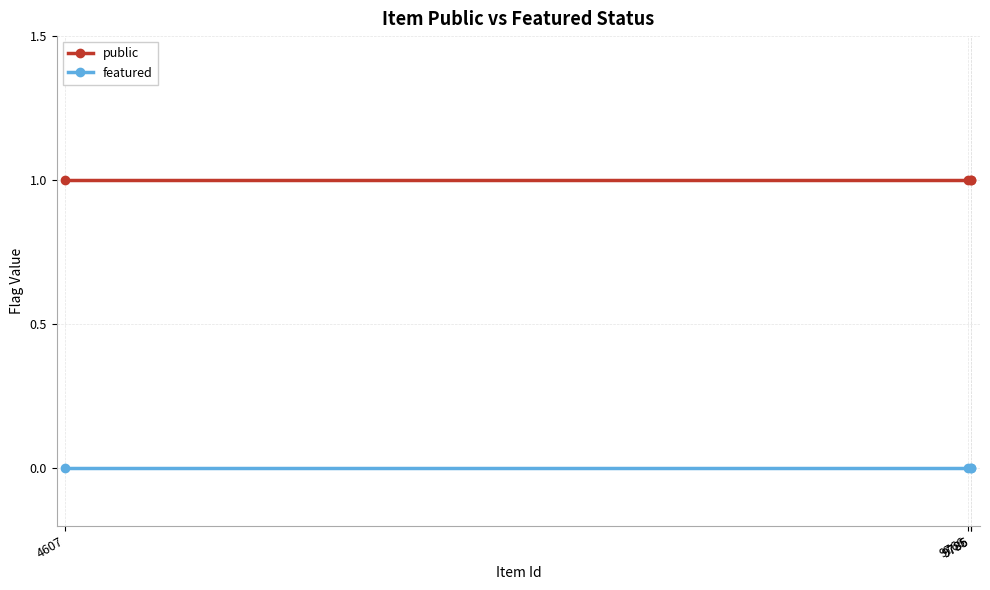

The featured series shows 0 at 9785. True or false?

True